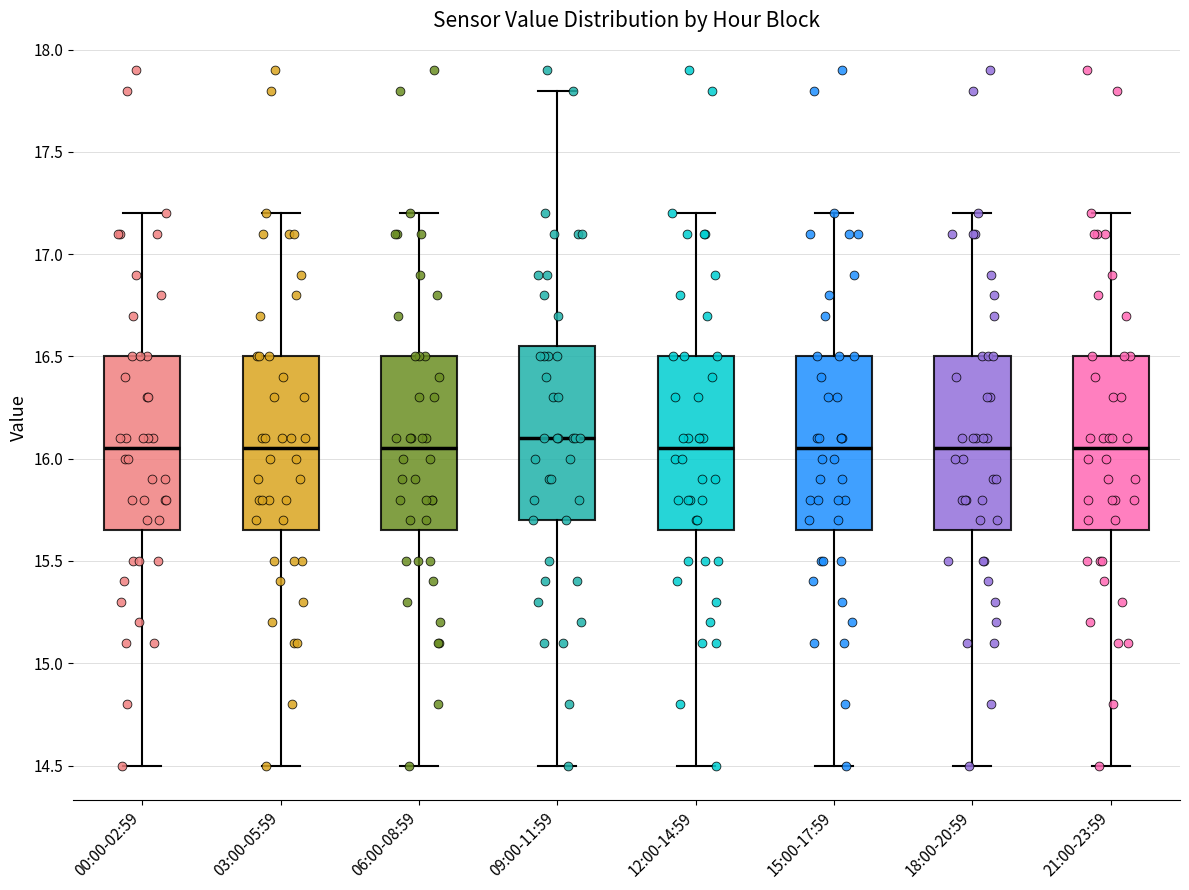

Which box has the highest median line?

09:00-11:59